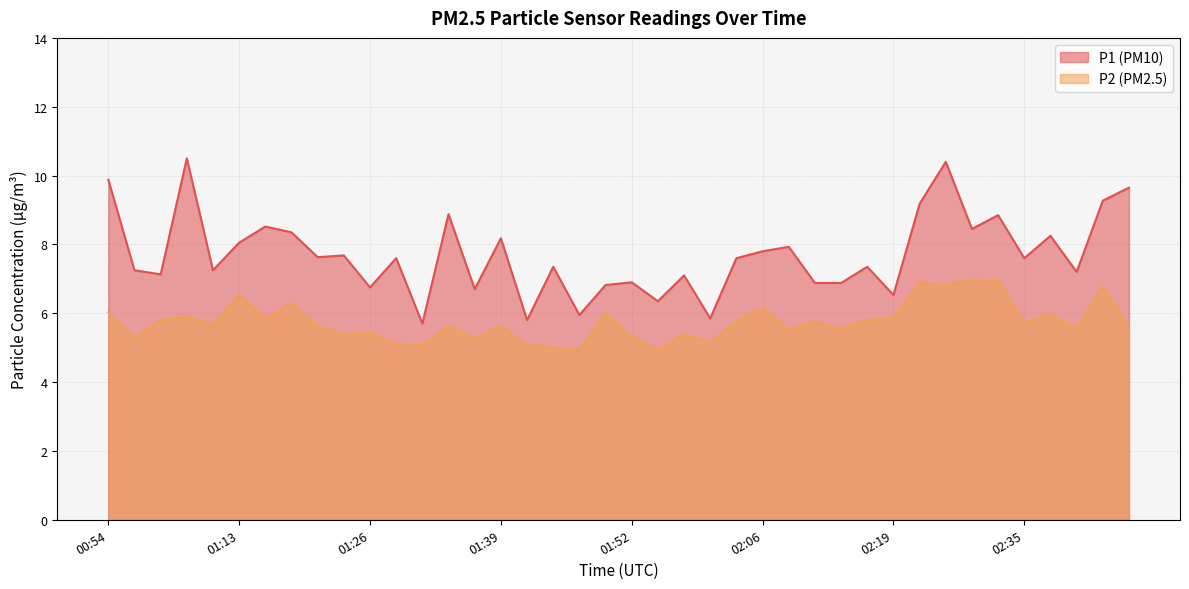

What is the total value across all series at 01:21?

13.3